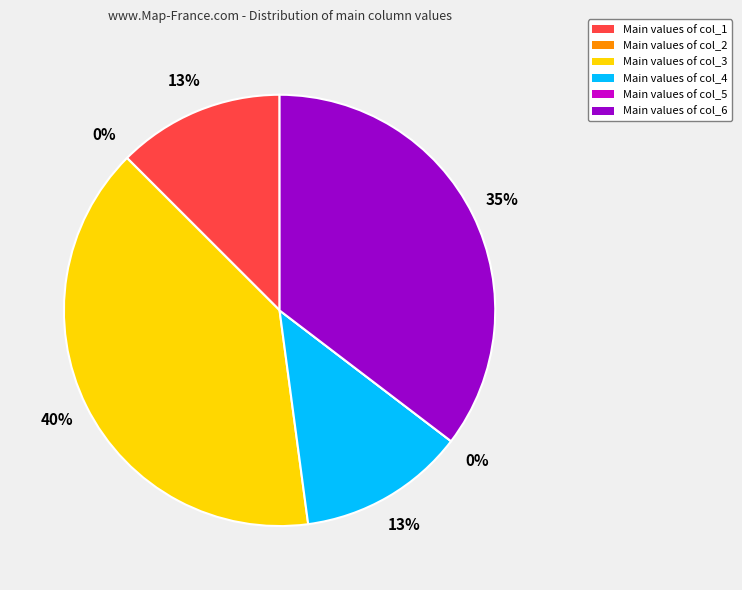

Which slice is the smallest?

col_2